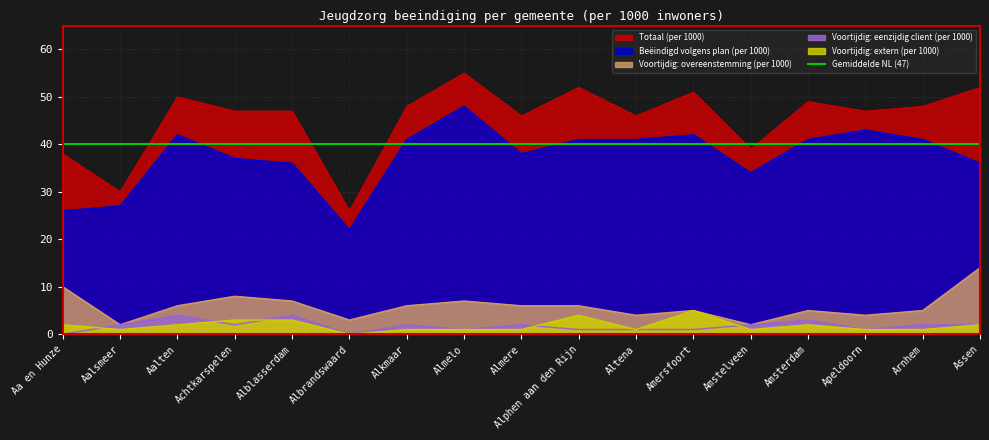

What is the lowest value of the Totaal (per 1000) series?

26